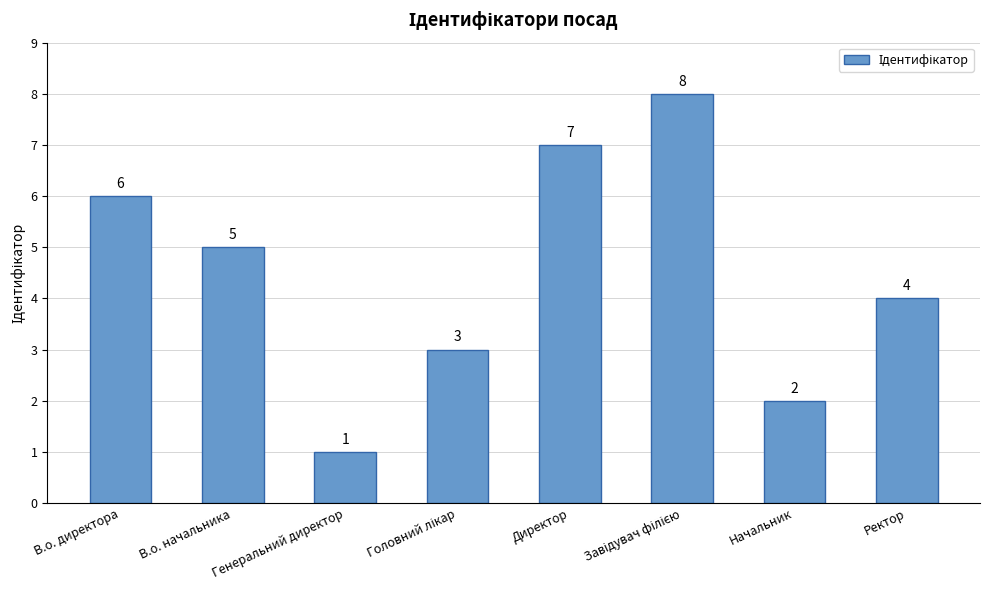

What is the label of the 4th bar from the right?

Директор